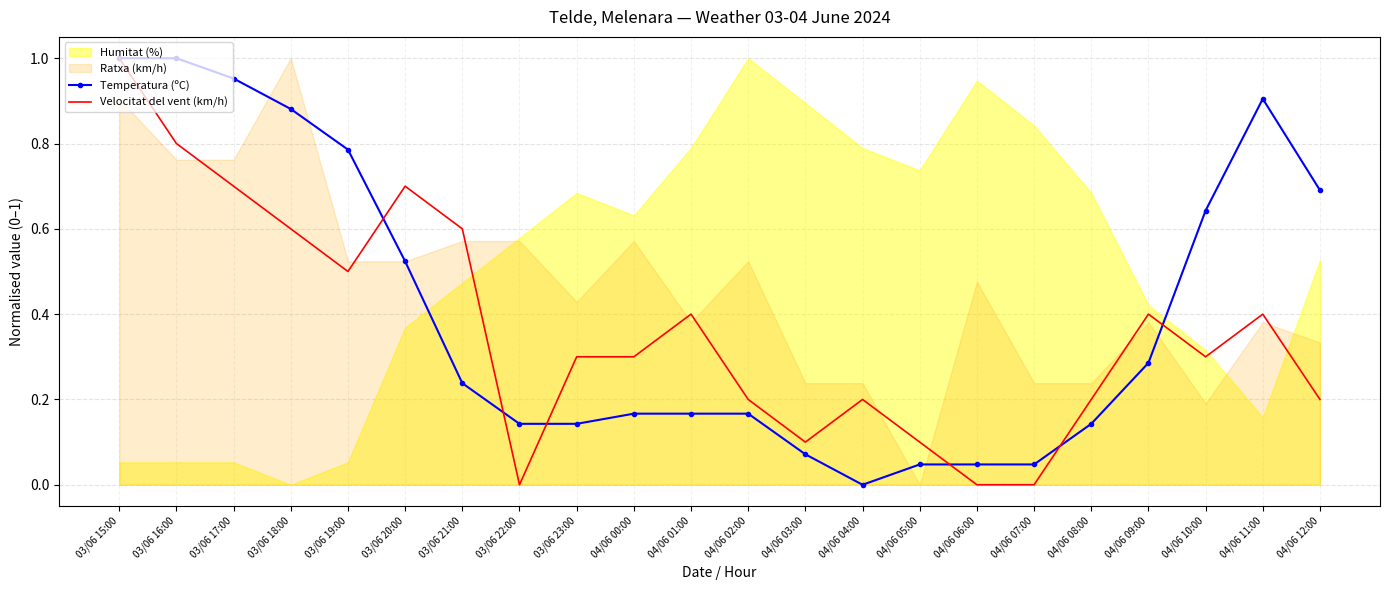

The Velocitat del vent (km/h) series shows 0.2 at 04/06 08:00. True or false?

True